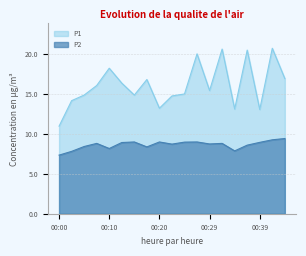

What is the maximum value for P2?

9.4